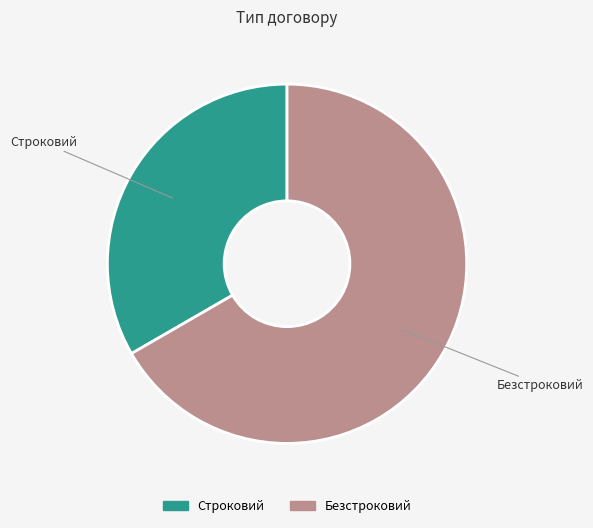

Which category has the smallest portion of the pie?

Строковий